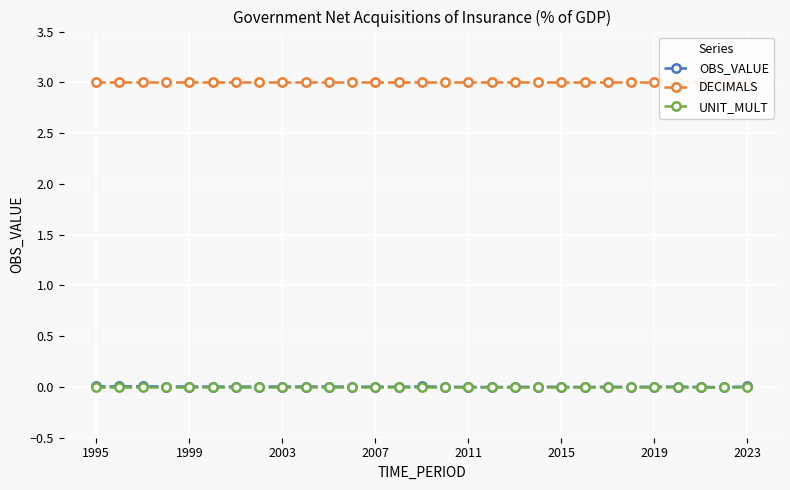

What is the total value across all series at 26?

3.0